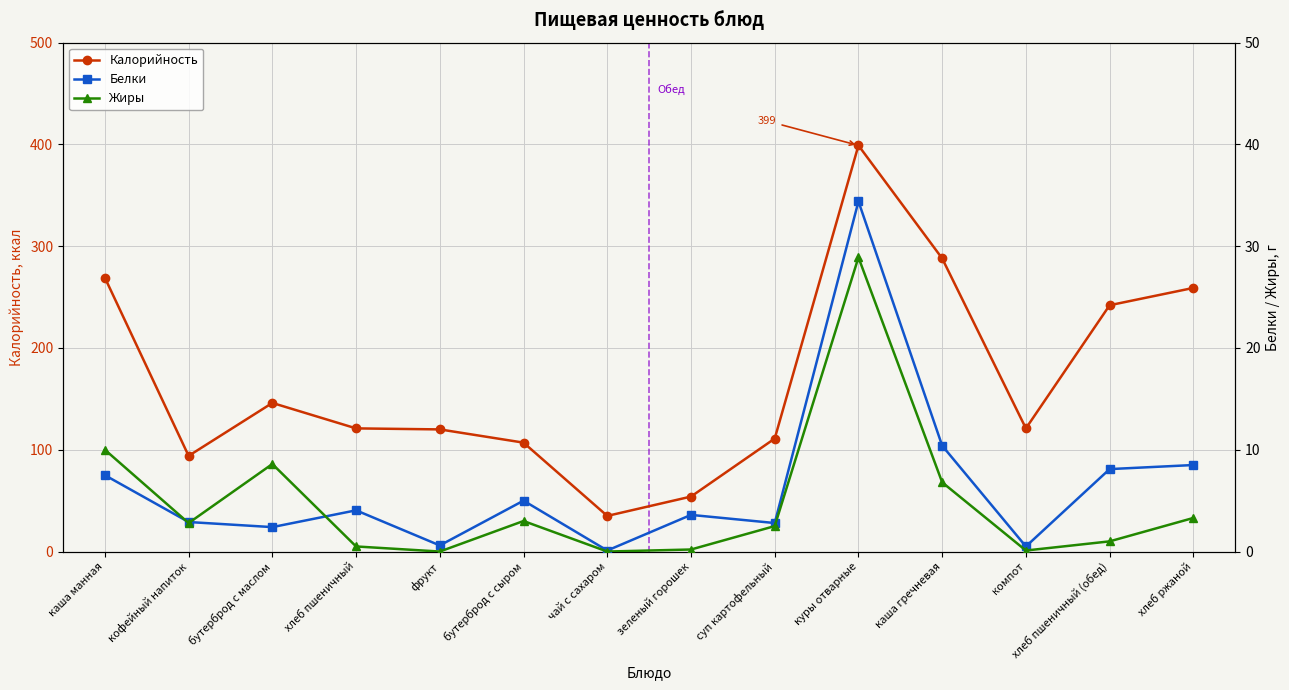

Reading right to left, list all the values displayed in this chart.

Калорийность: 259.0	242.0	121.0	288.0	399.0	111.0	54.0	35.0	107.0	120.0	121.0	146.0	94.0	269.0
Белки: 8.5	8.1	0.5	10.4	34.4	2.8	3.6	0.1	5.0	0.6	4.0	2.4	2.9	7.5
Жиры: 3.3	1.0	0.1	6.8	28.9	2.5	0.2	0.0	3.0	0.0	0.5	8.6	2.8	10.0